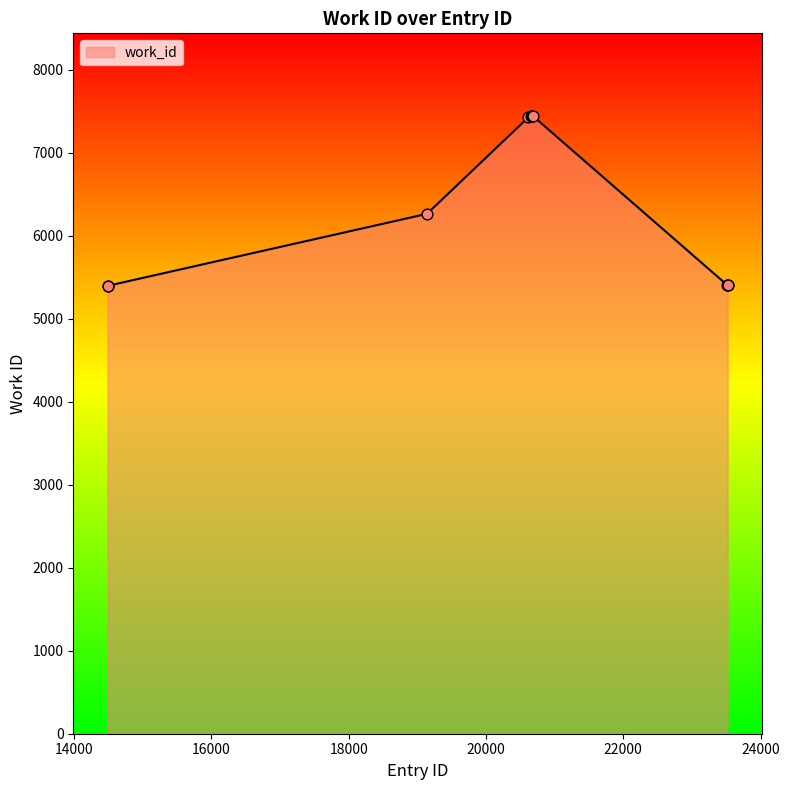

What is the minimum value shown in the chart?

5397